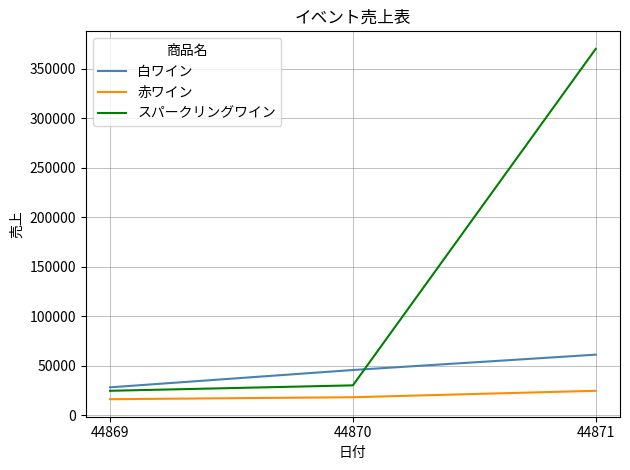

What is the minimum value for 白ワイン?

28000